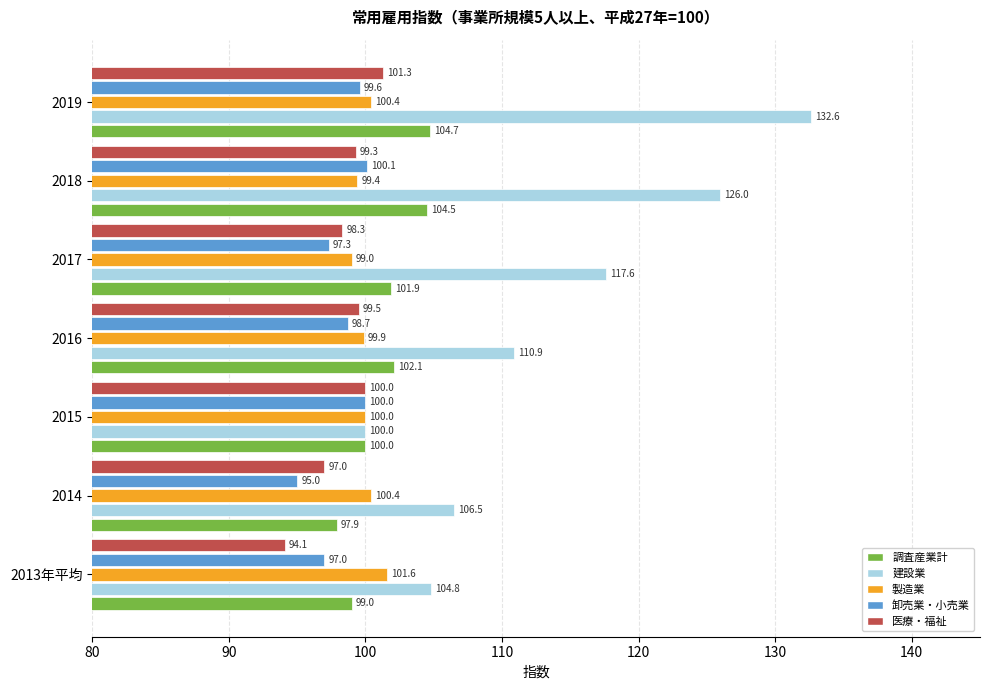

How many series are shown in this chart?

5